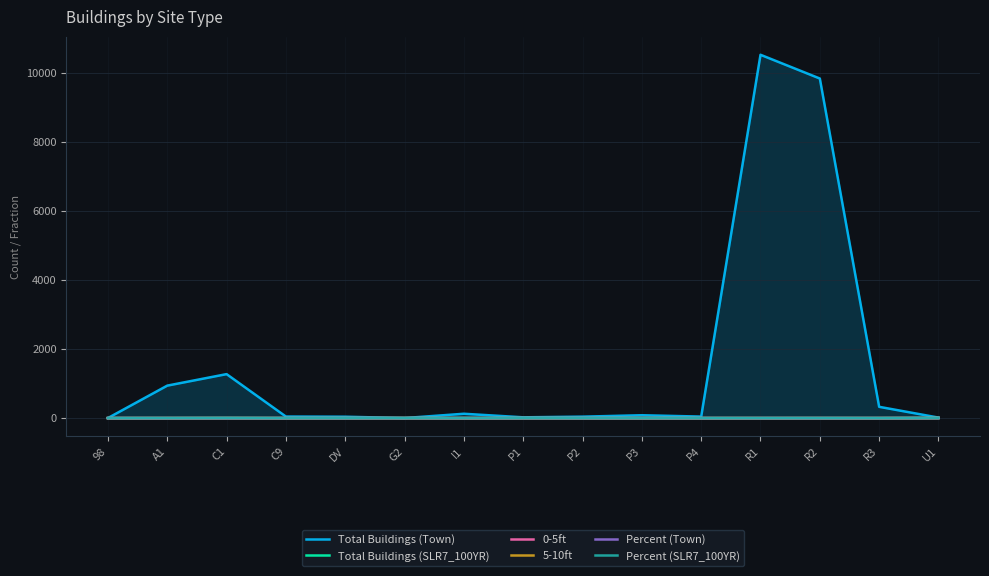

What are all the series names shown in the legend?

Total Buildings (Town), Total Buildings (SLR7_100YR), 0-5ft, 5-10ft, Percent (Town), Percent (SLR7_100YR)